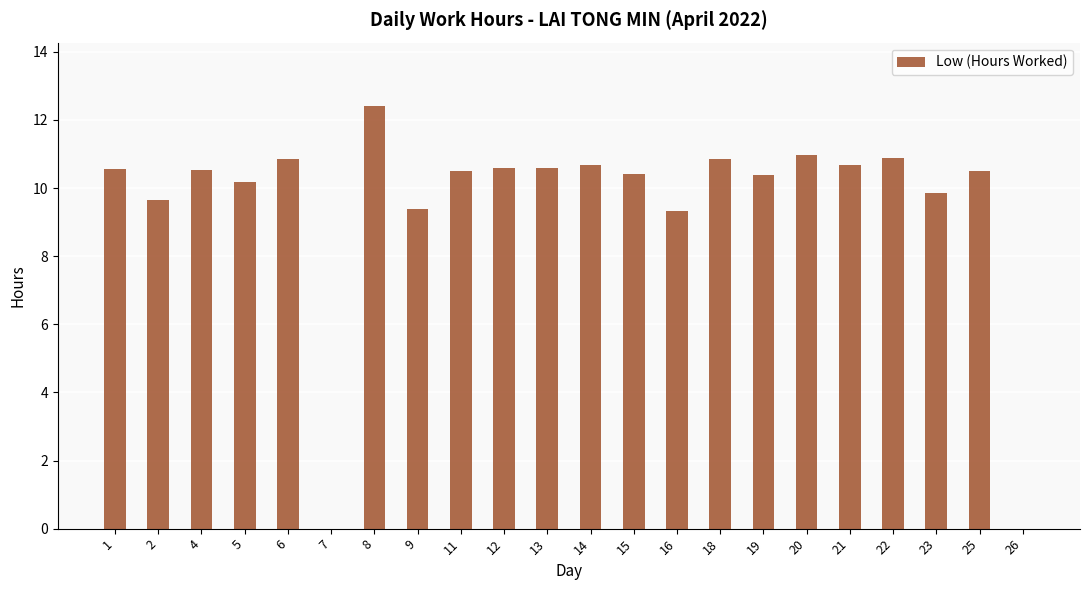

What is the difference between the values at 7 and 1?

10.6